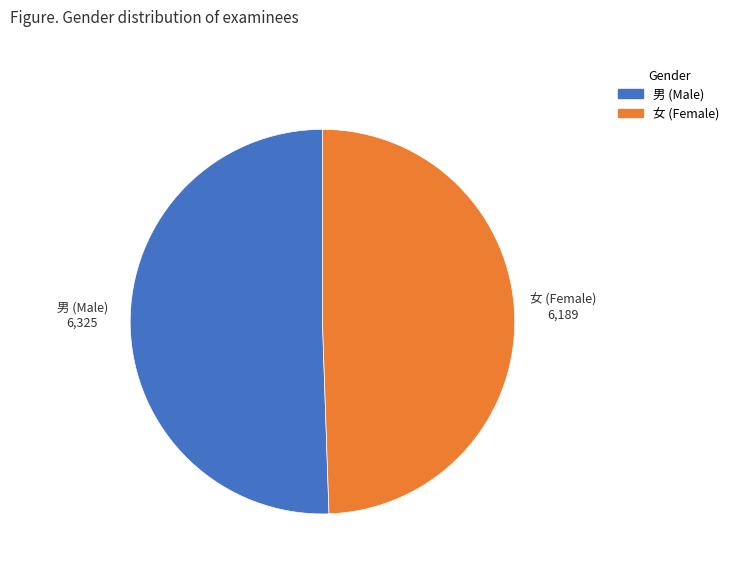

How many slices are in this pie chart?

2